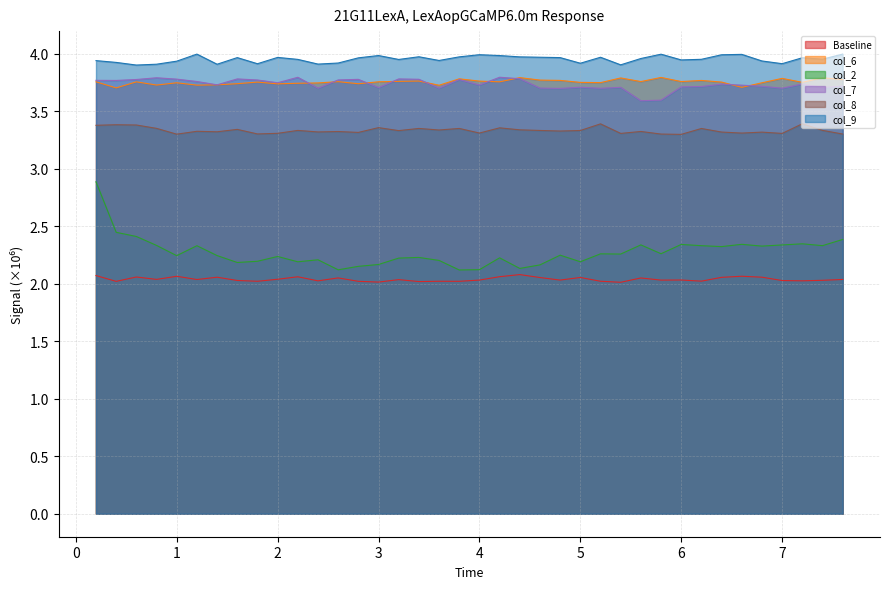

Is it true that col_2 equals 1.4 at 5.2?

False